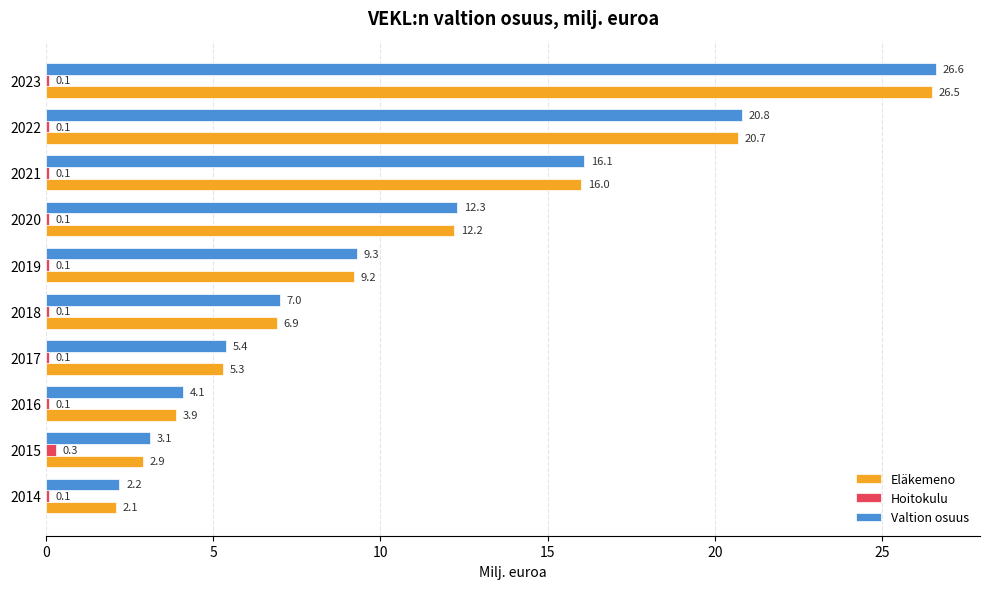

What is the total value across all series at 2020?

24.6